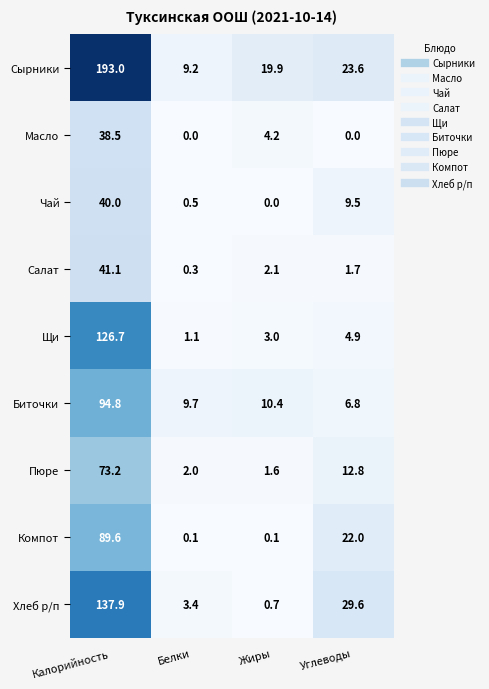

Which series has the widest spread of values?

Сырники